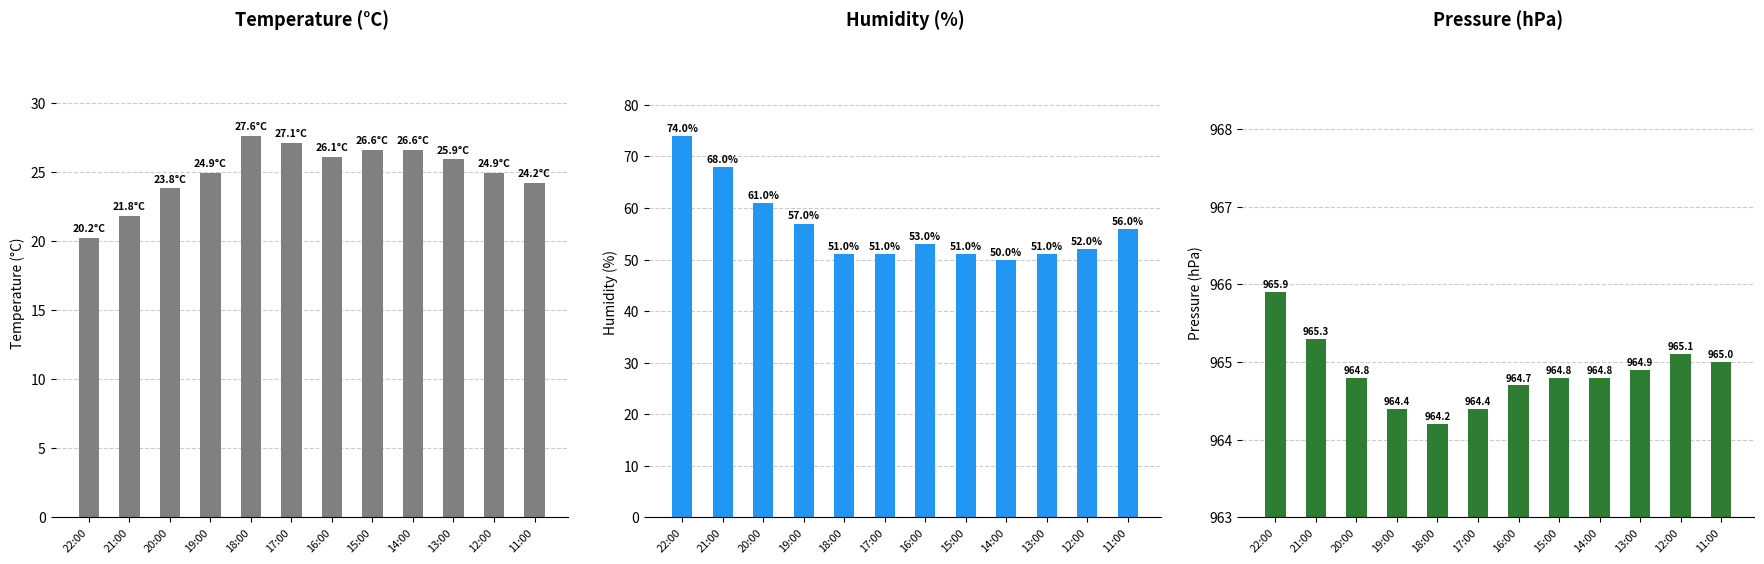

List the series in order of their peak value, lowest first.

Temperature (C), Humidity (%), Pressure (hPa)